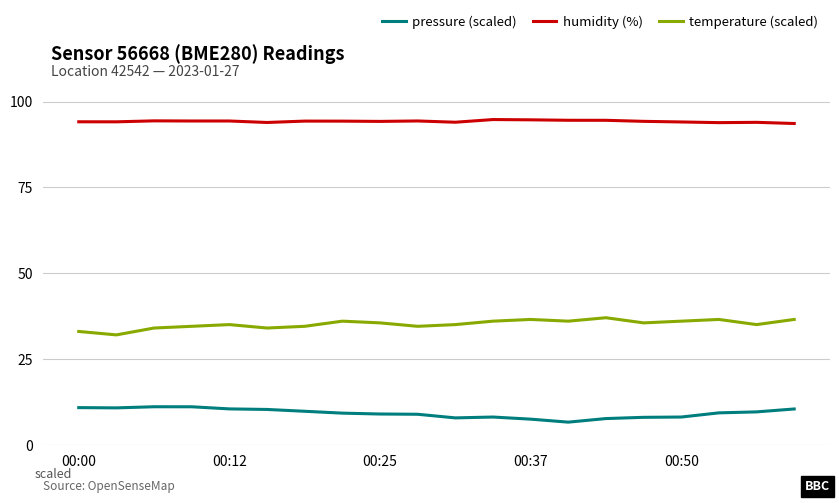

What is the difference between the maximum and minimum values in the pressure (scaled) series?

4.5